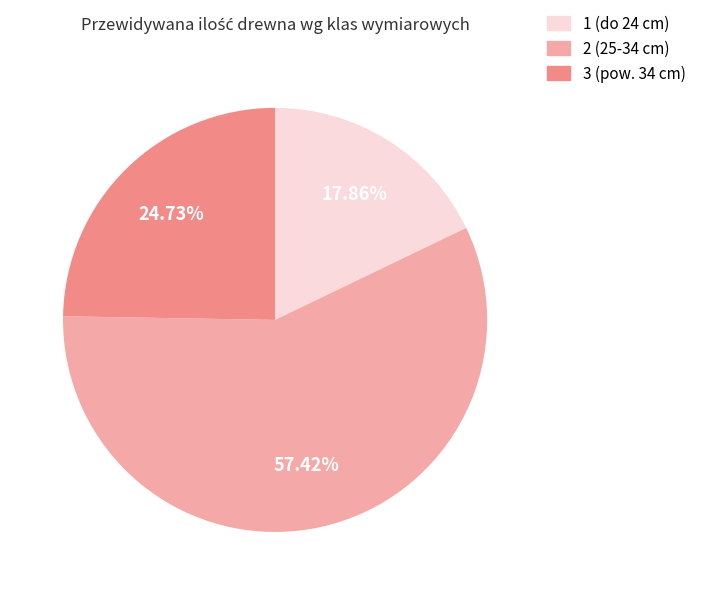

Do 3 (pow. 34 cm) and 1 (do 24 cm) together represent more than half of the pie?

No